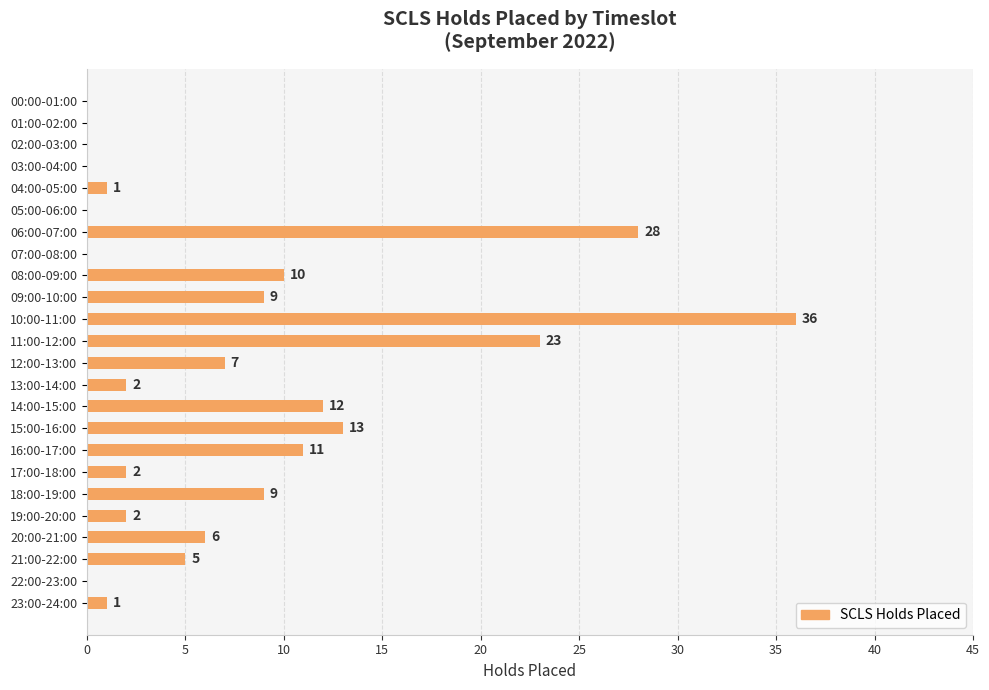

What is the sum of all values?

177